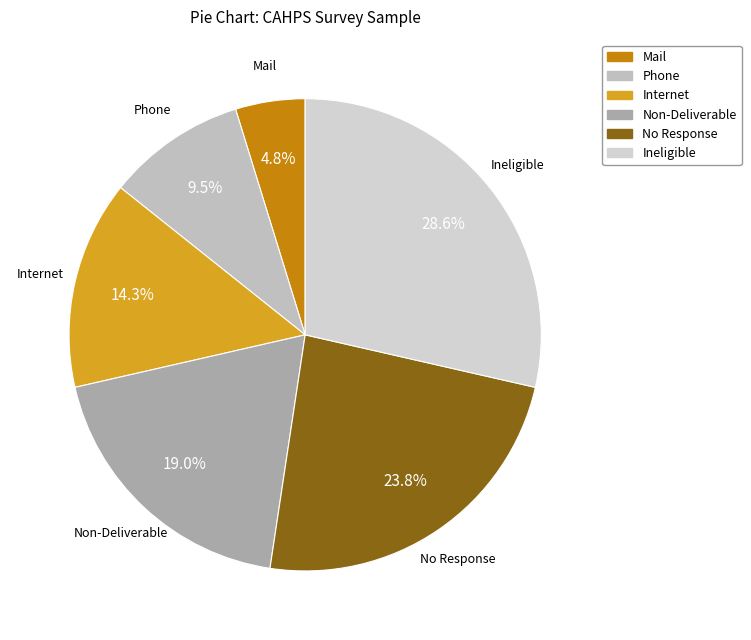

The No Response slice represents 17% of the pie. True or false?

False